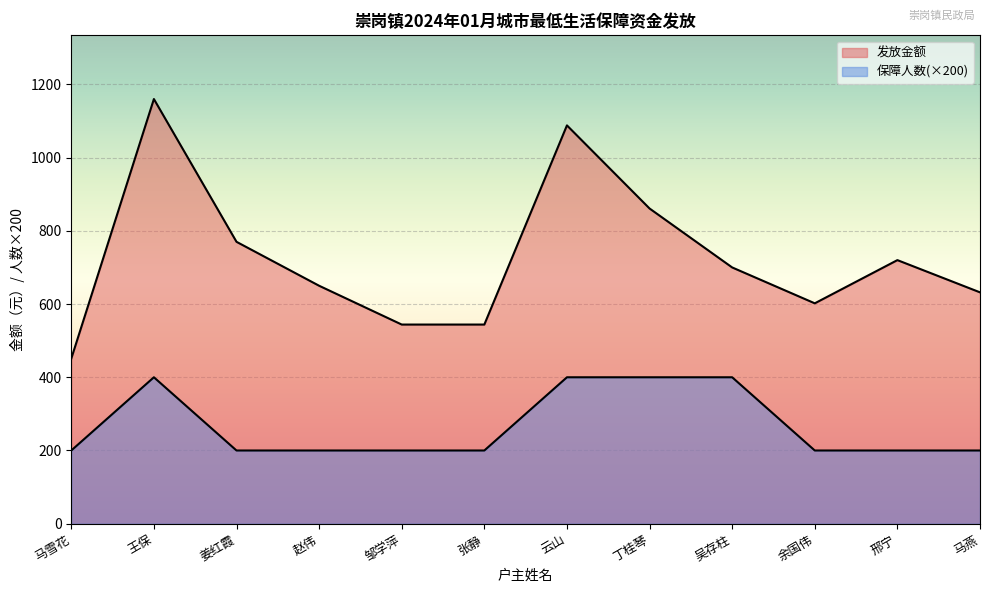

Does the chart display data point markers on the line(s)?

No